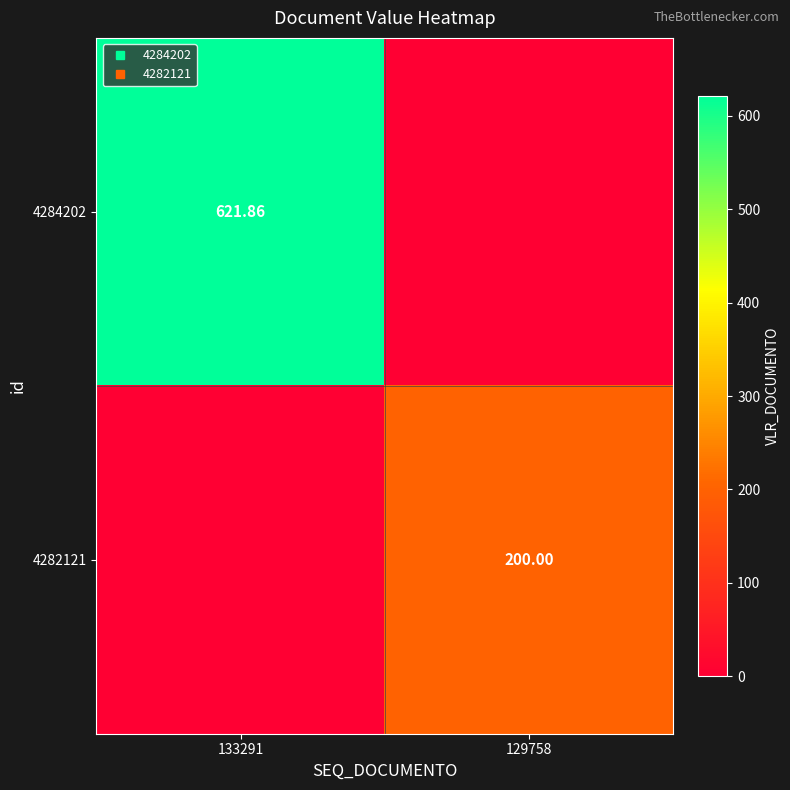

What is the sum of the 4284202 values at 129758 and 133291?

621.9